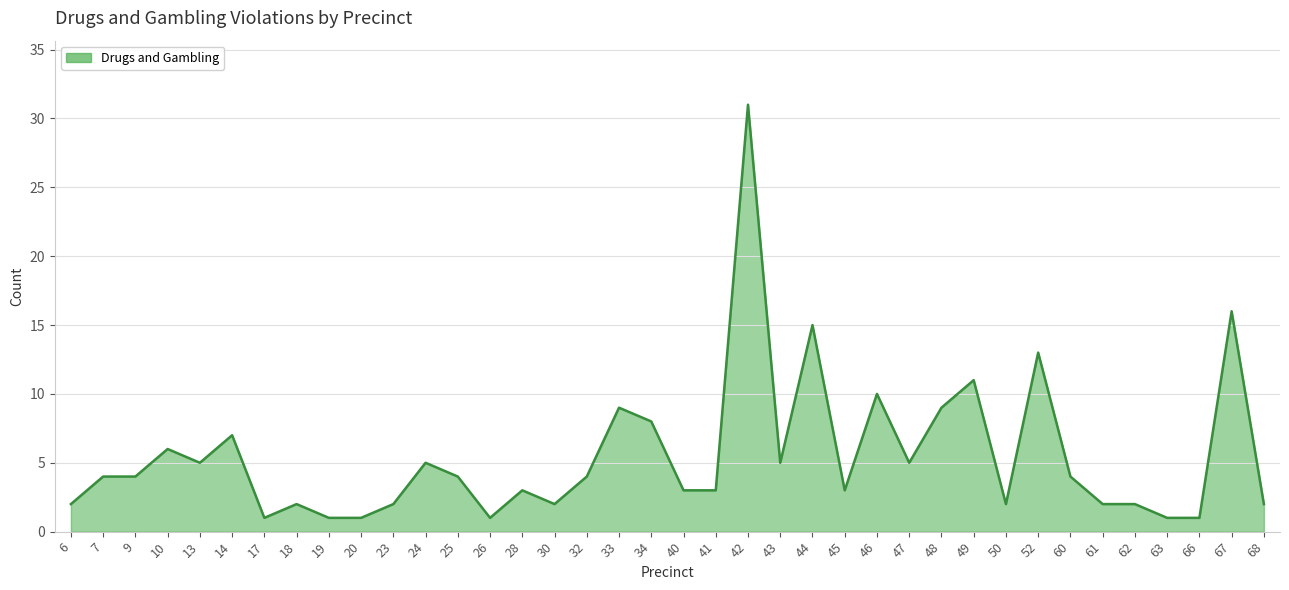

What is the ratio of the value at 24 to the value at 28?

1.7